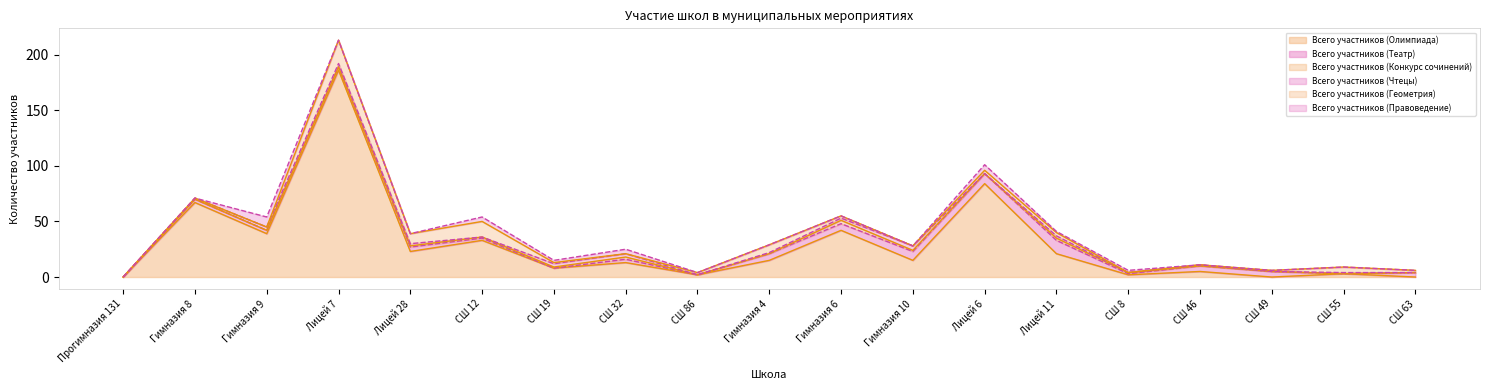

How many values in Всего участников (Геометрия) are above zero?

12